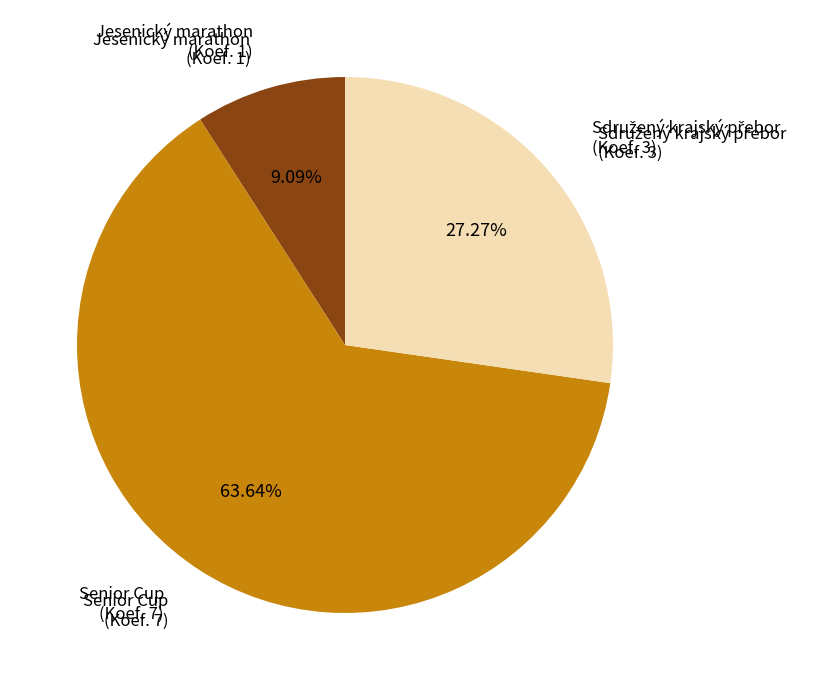

How many segments does this pie chart have?

3